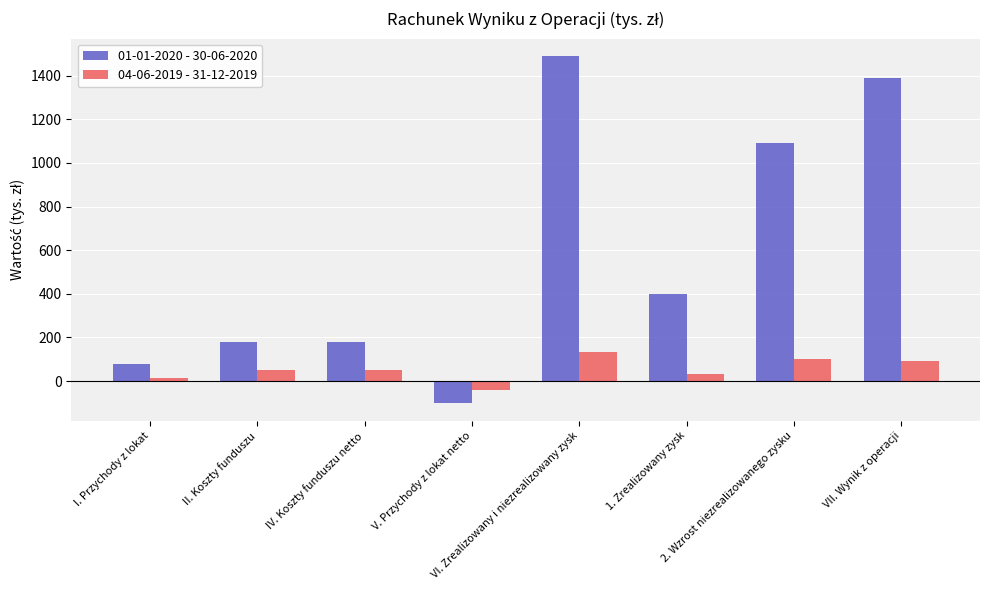

Rank the series by their maximum value, from lowest to highest.

04-06-2019 - 31-12-2019, 01-01-2020 - 30-06-2020